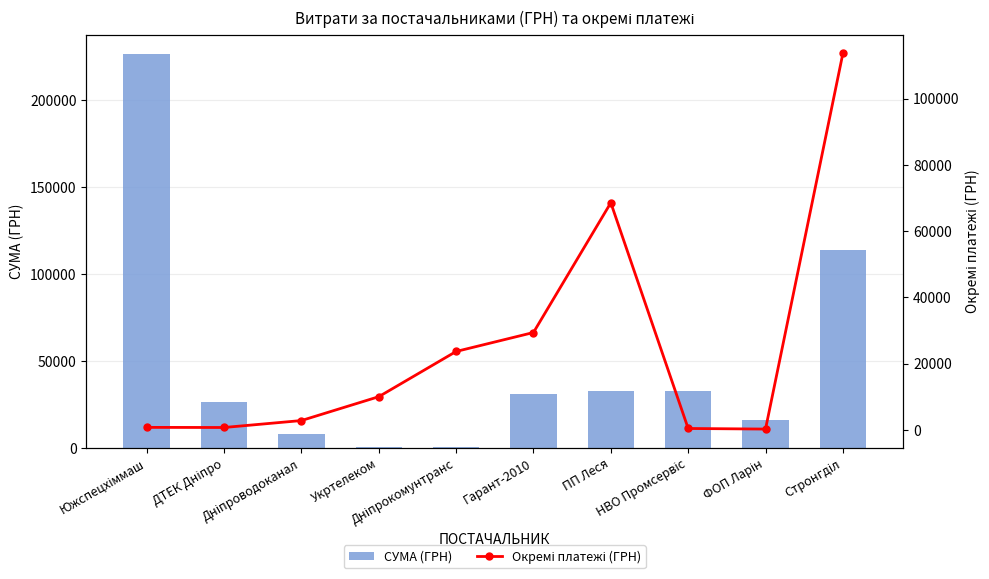

Where does the Окремі платежі (ГРН) series first go above 10000?

Дніпрокомунтранс